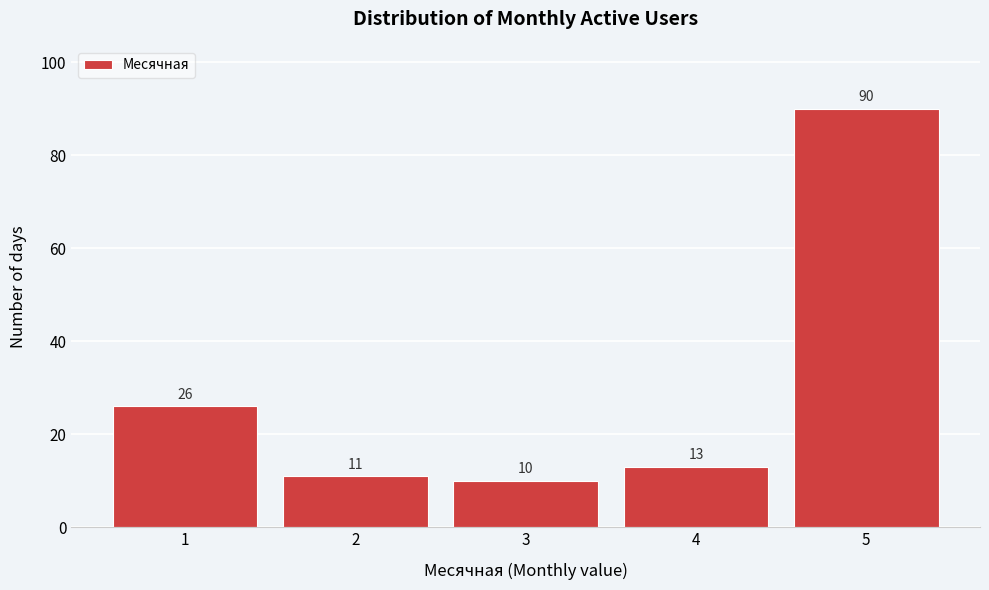

Reading right to left, what are all the values shown in this chart?

5=90	4=13	3=10	2=11	1=26